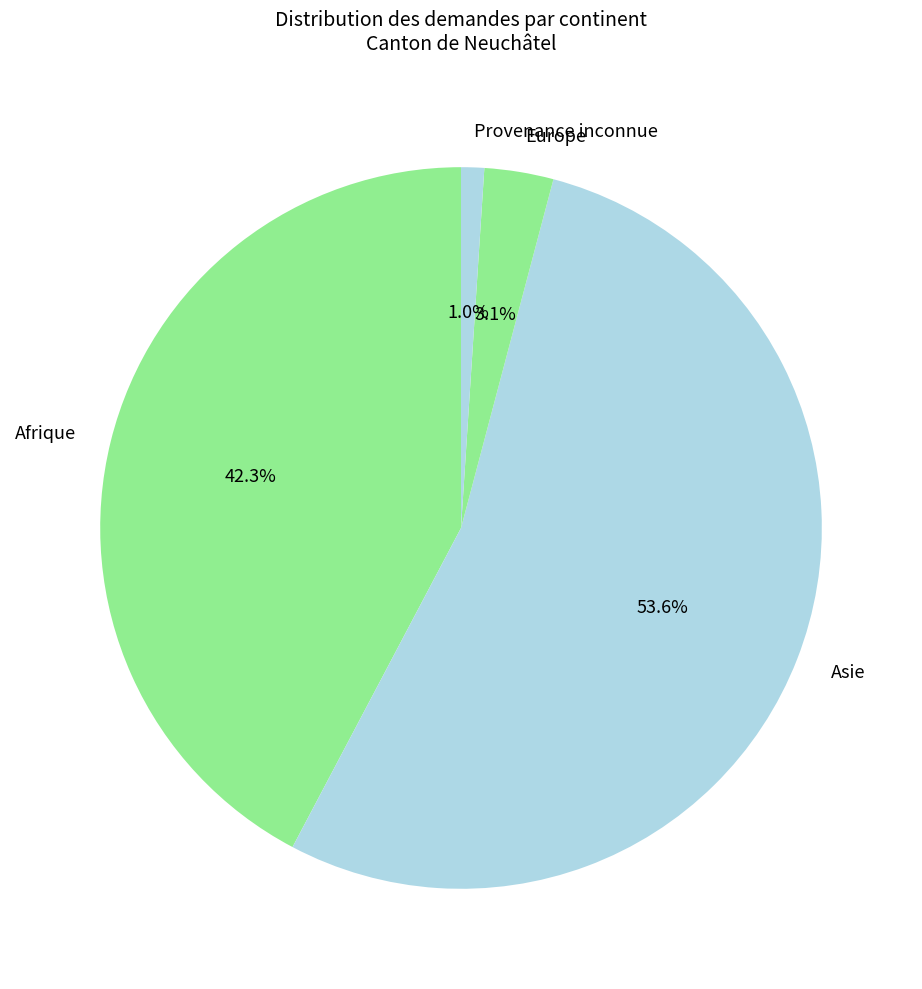

To the nearest percent, what is the difference between the largest and smallest slice percentages?

53%